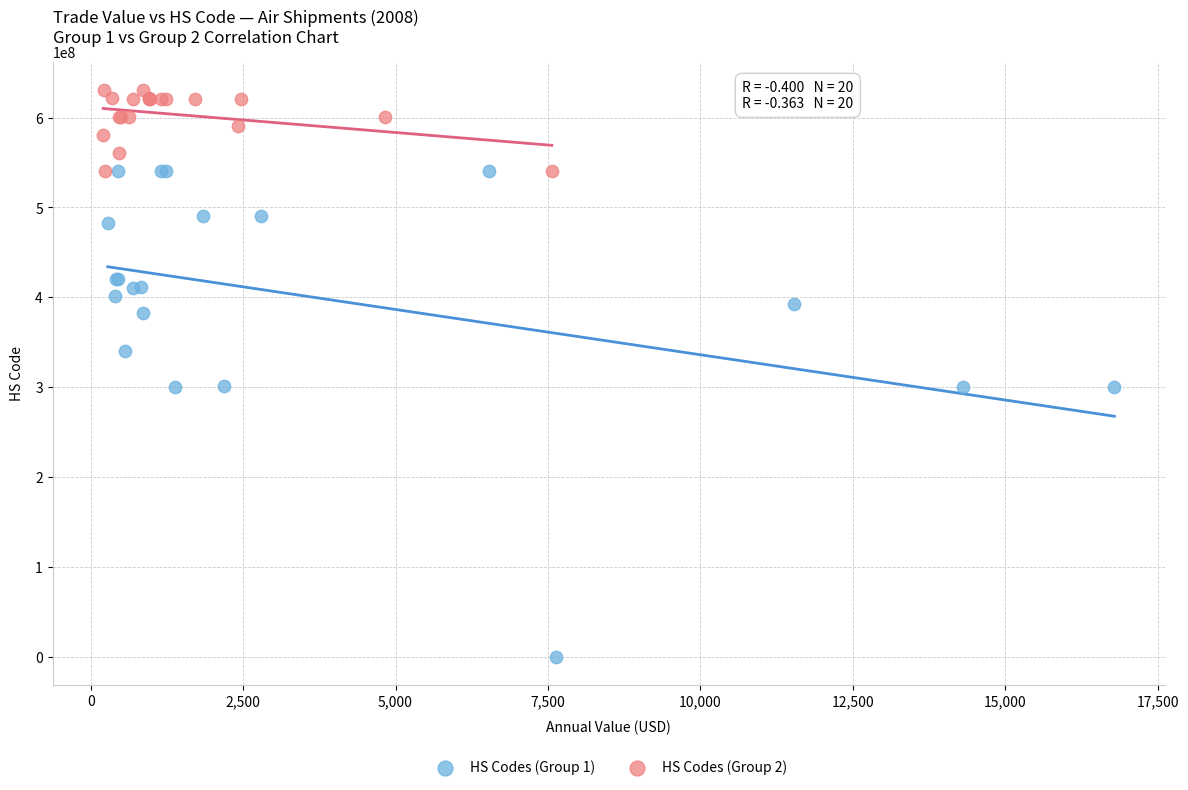

Which series has the largest Y range (max minus min)?

HS Codes (Group 1)